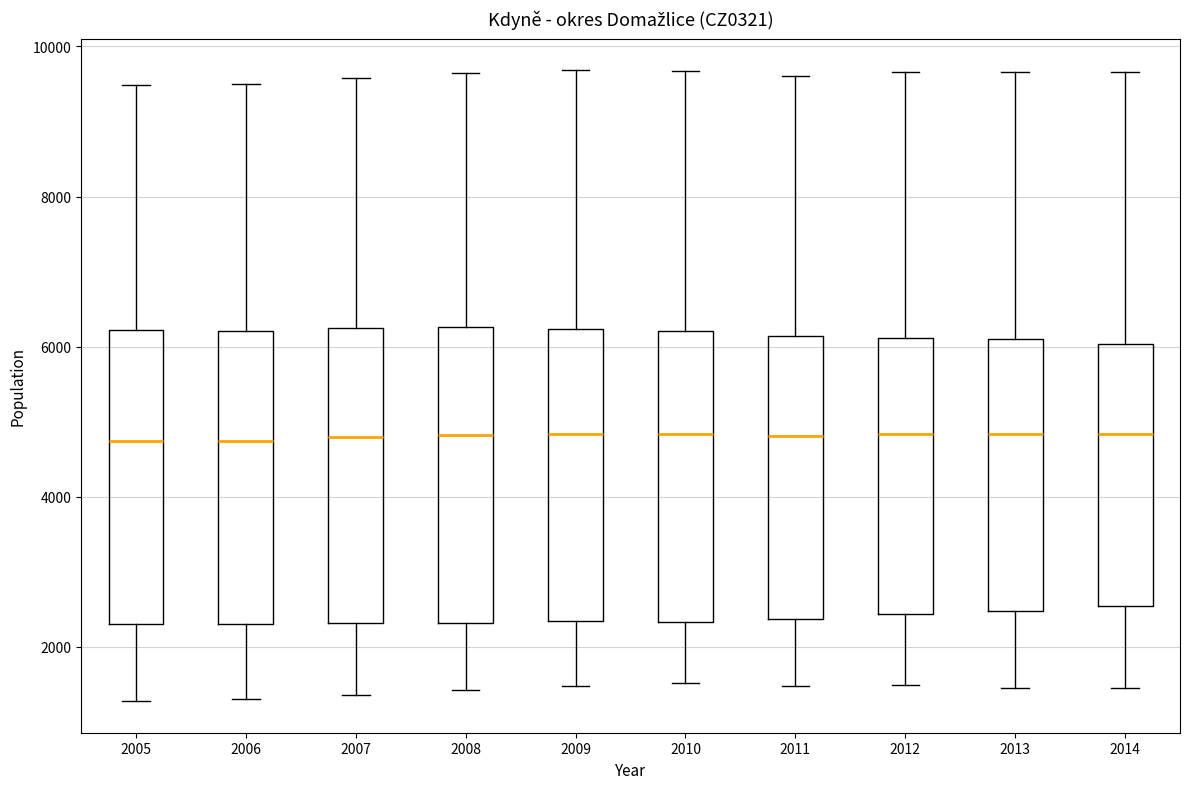

Reading left to right, read every box against the y-axis: the position of its median line, the range the box covers, and the ends of its whiskers. The values are not printed on the chart, so give them approximately, as read against the axis.

2005: median 4800, box 2400 to 6200, whiskers 1200 to 9400
2006: median 4800, box 2400 to 6200, whiskers 1400 to 9400
2007: median 4800, box 2400 to 6200, whiskers 1400 to 9600
2008: median 4800, box 2400 to 6200, whiskers 1400 to 9600
2009: median 4800, box 2400 to 6200, whiskers 1400 to 9600
2010: median 4800, box 2400 to 6200, whiskers 1600 to 9600
2011: median 4800, box 2400 to 6200, whiskers 1400 to 9600
2012: median 4800, box 2400 to 6200, whiskers 1400 to 9600
2013: median 4800, box 2400 to 6000, whiskers 1400 to 9600
2014: median 4800, box 2600 to 6000, whiskers 1400 to 9600